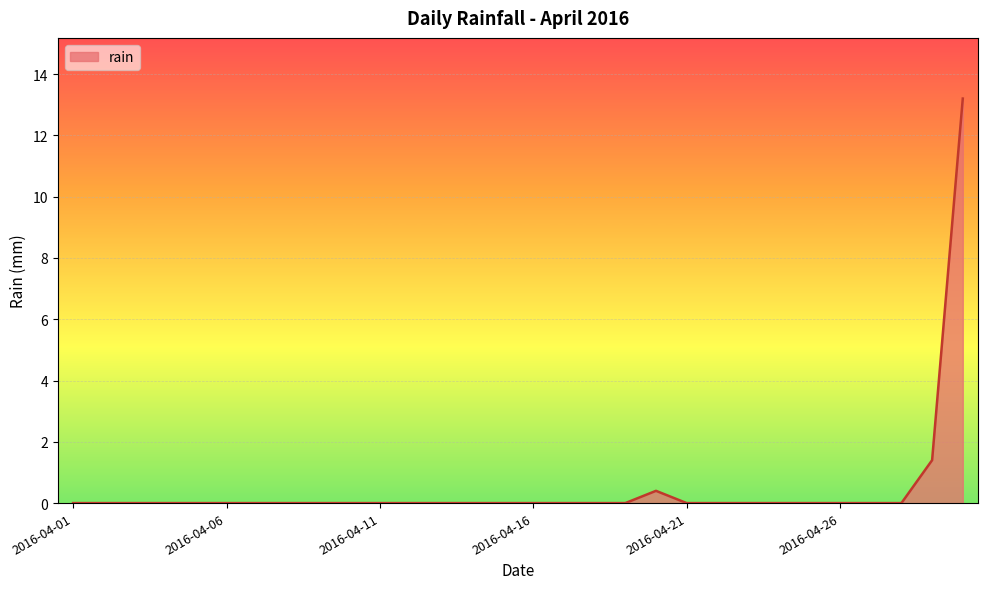

Reading left to right, list all the values displayed in this chart.

0.0	0.0	0.0	0.0	0.0	0.0	0.0	0.0	0.0	0.0	0.0	0.0	0.0	0.0	0.0	0.0	0.0	0.0	0.0	0.4	0.0	0.0	0.0	0.0	0.0	0.0	0.0	0.0	1.4	13.2